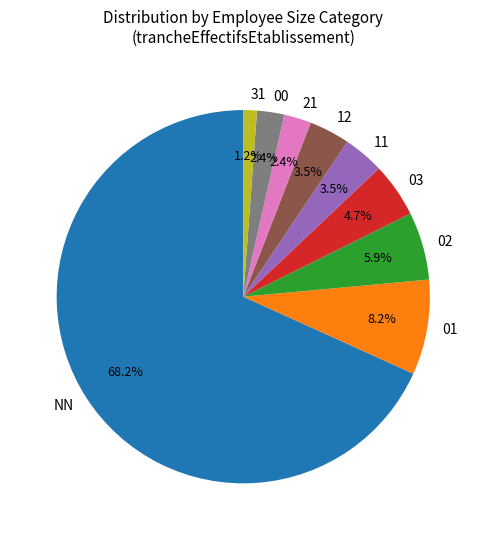

What portion of the pie excludes 31?

98.8%